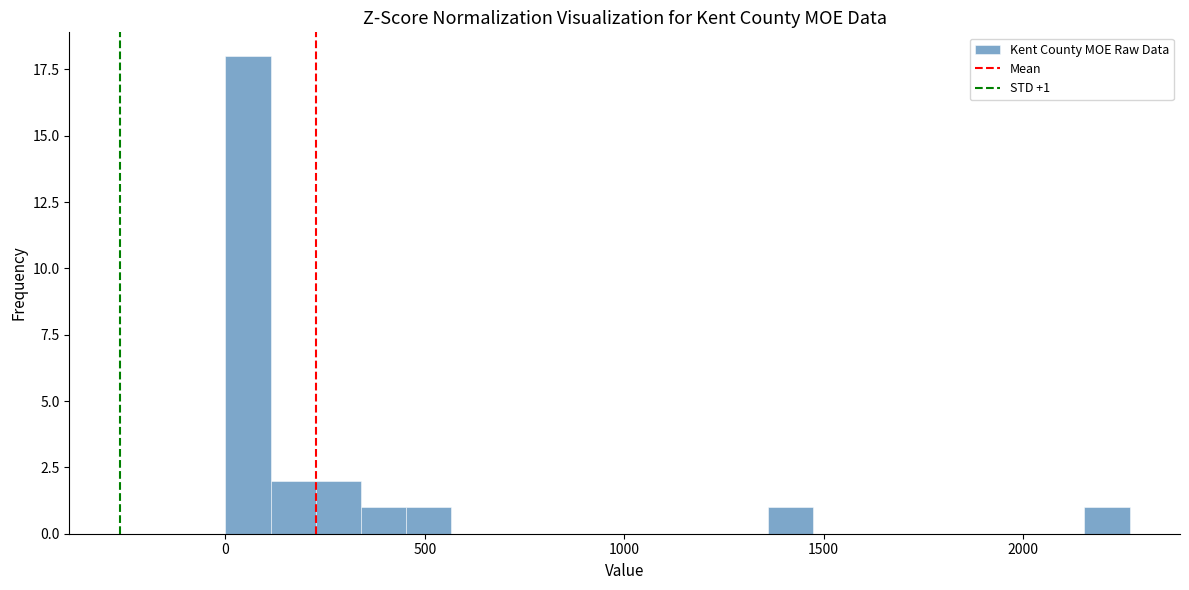

Around what value on the x-axis is the tallest bar? Give the approximate position of its centre, as read against the axis.

50